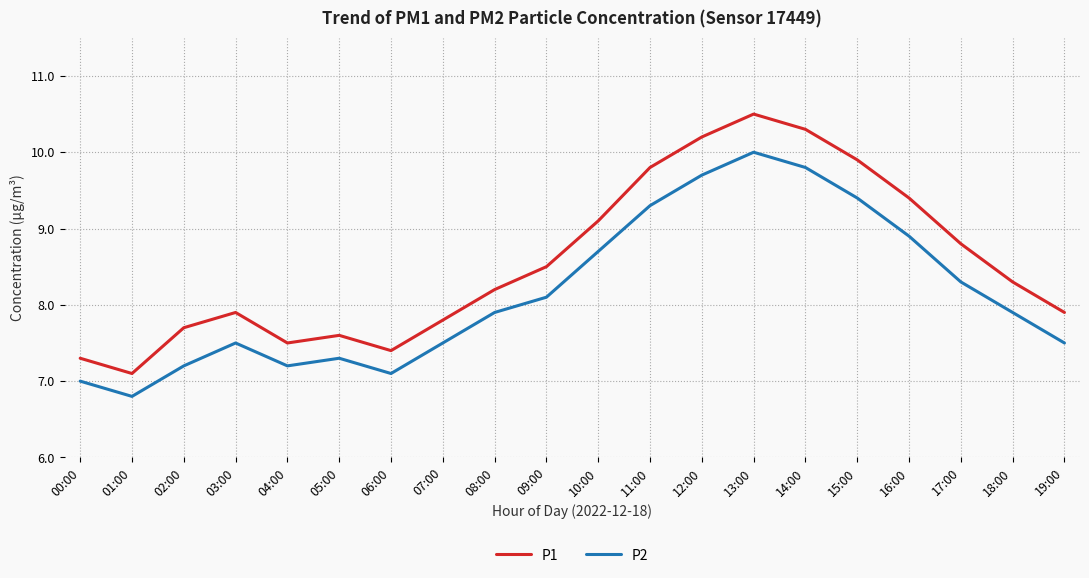

Is it true that P2 equals 16.3 at 12:00?

False